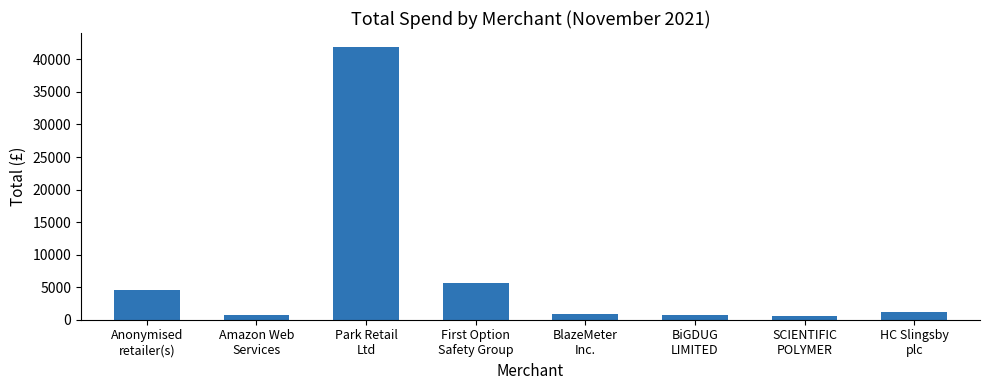

What is the maximum value shown in the chart?

41951.3